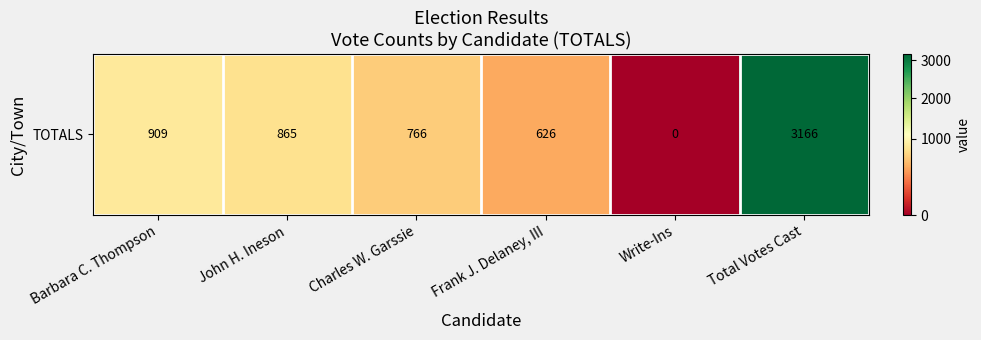

Which has a higher value, Write-Ins or Charles W. Garssie?

Charles W. Garssie